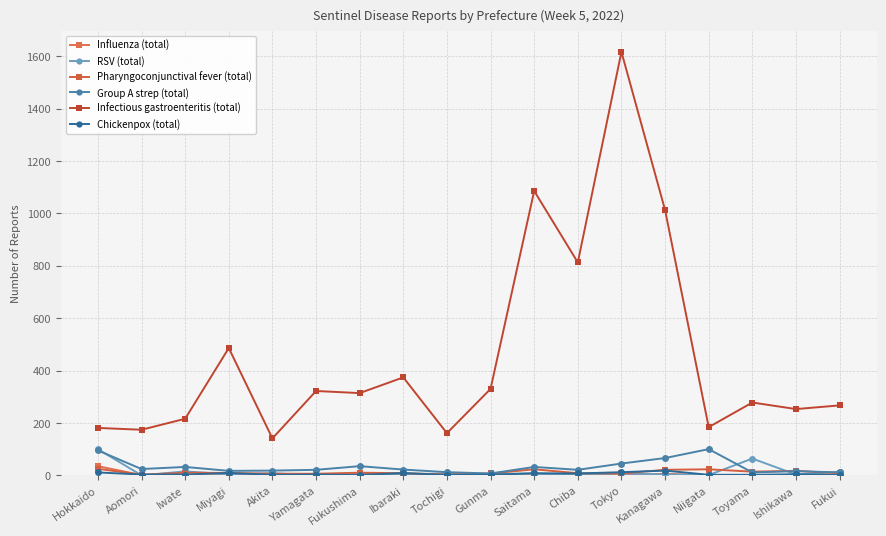

What is the label of the 14th point from the left?

Kanagawa